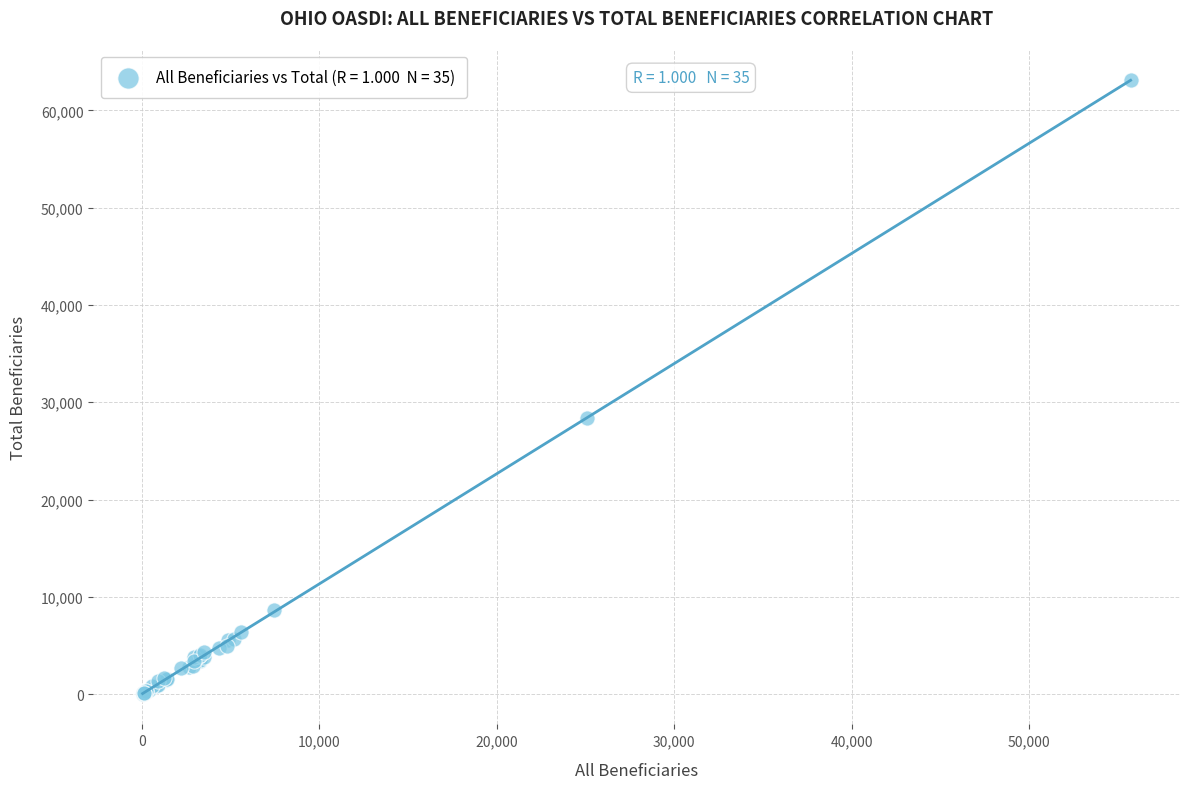

What Y value in the scatter plot is closest to 31602?

28340